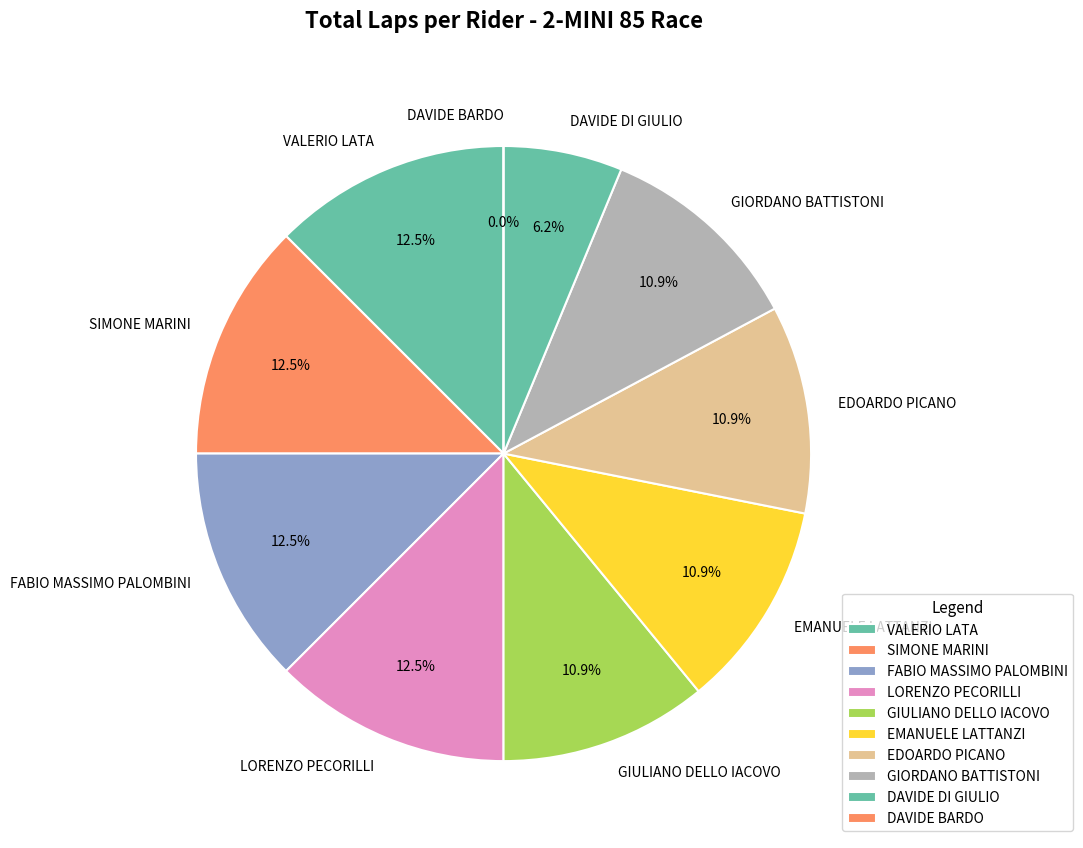

Approximately how many times larger is the value at GIULIANO DELLO IACOVO compared to SIMONE MARINI?

0.9